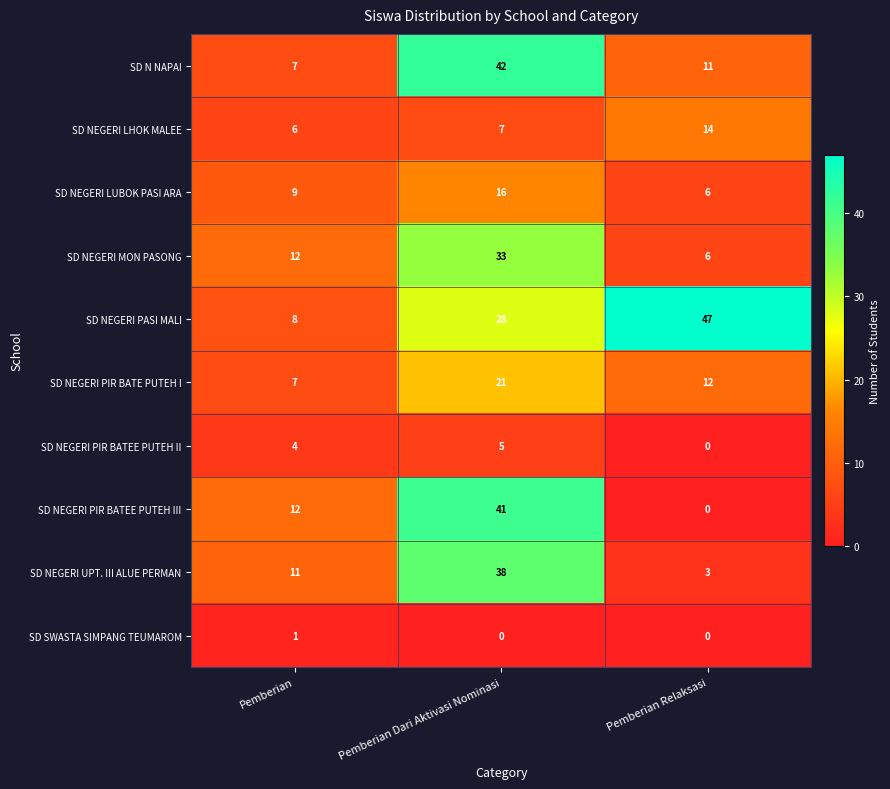

Reading left to right, list all the values displayed in this chart.

SD N NAPAI: 7	42	11
SD NEGERI LHOK MALEE: 6	7	14
SD NEGERI LUBOK PASI ARA: 9	16	6
SD NEGERI MON PASONG: 12	33	6
SD NEGERI PASI MALI: 8	28	47
SD NEGERI PIR BATE PUTEH I: 7	21	12
SD NEGERI PIR BATEE PUTEH II: 4	5	0
SD NEGERI PIR BATEE PUTEH III: 12	41	0
SD NEGERI UPT. III ALUE PERMAN: 11	38	3
SD SWASTA SIMPANG TEUMAROM: 1	0	0